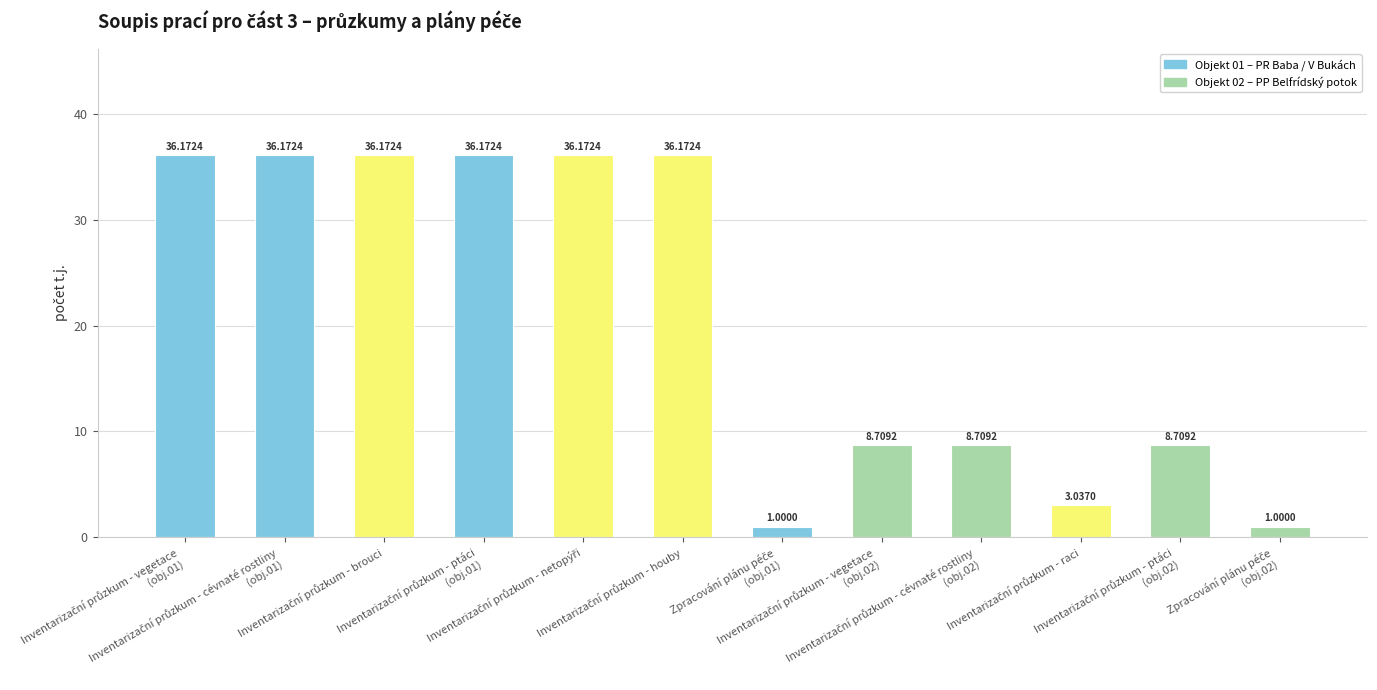

What is the difference between the maximum and minimum values?

35.2